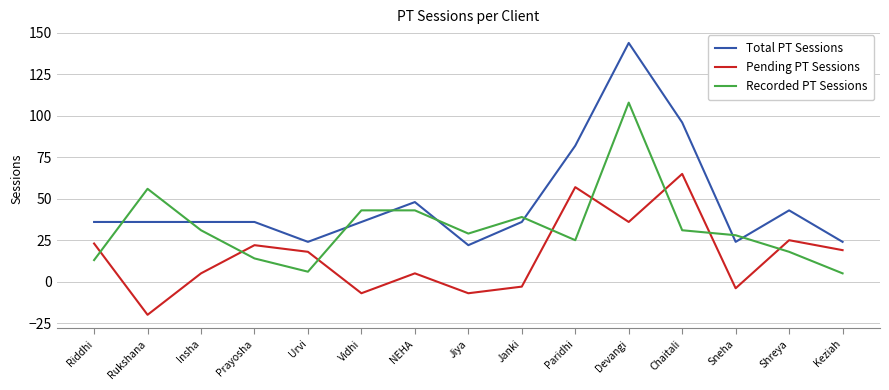

What is the smallest value displayed?

-20